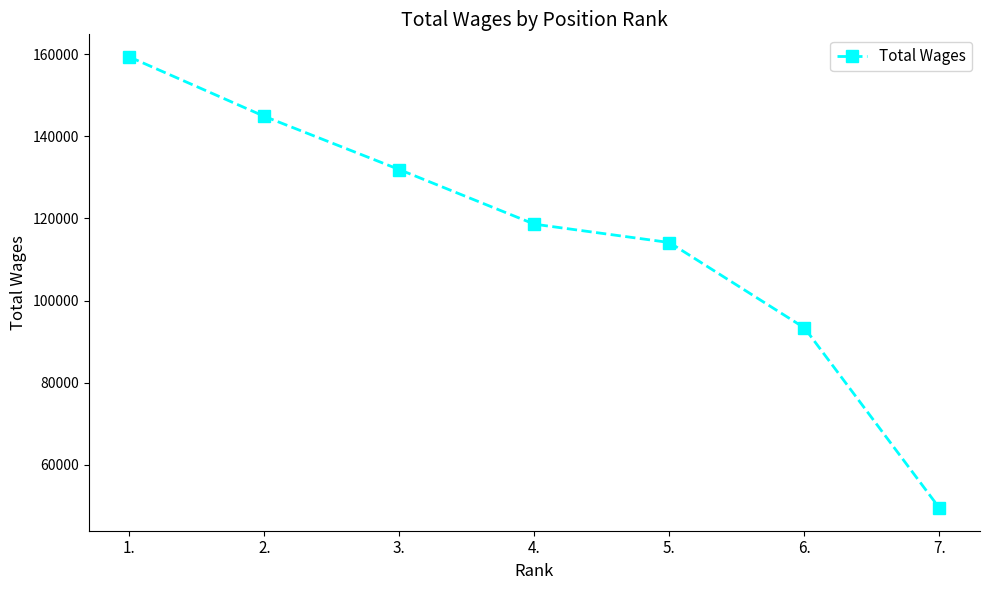

How many data points are less than 118600?

3